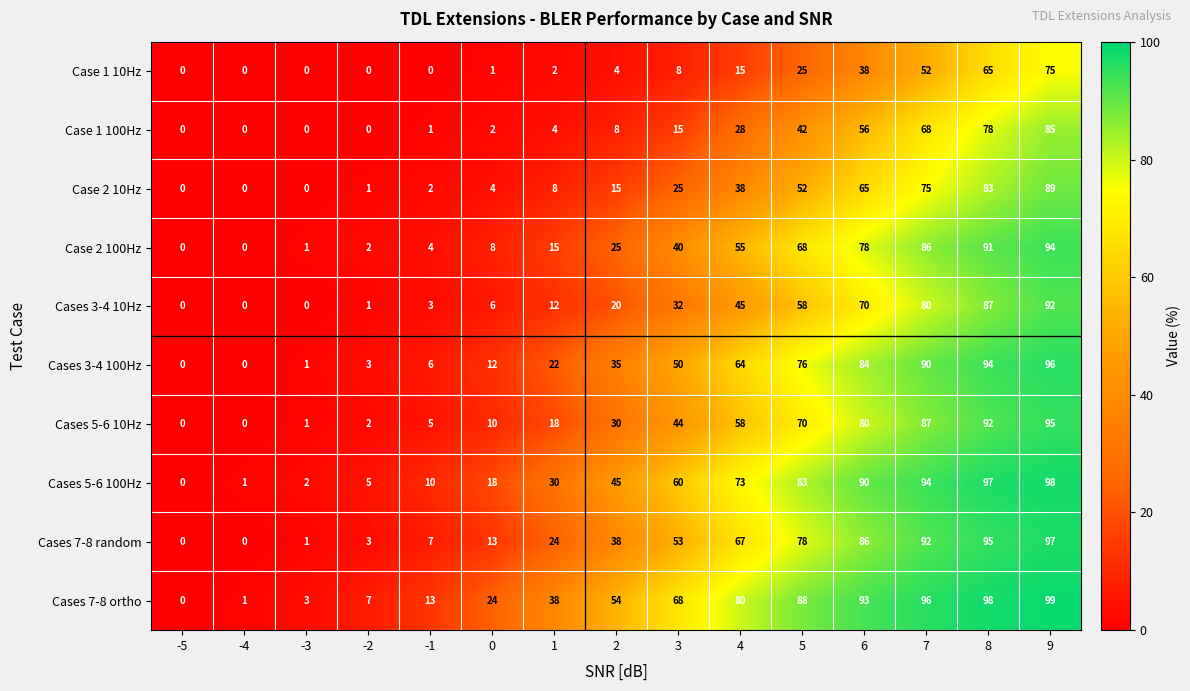

What is the difference between the second highest and minimum values in the Cases 5-6 10Hz series?

92